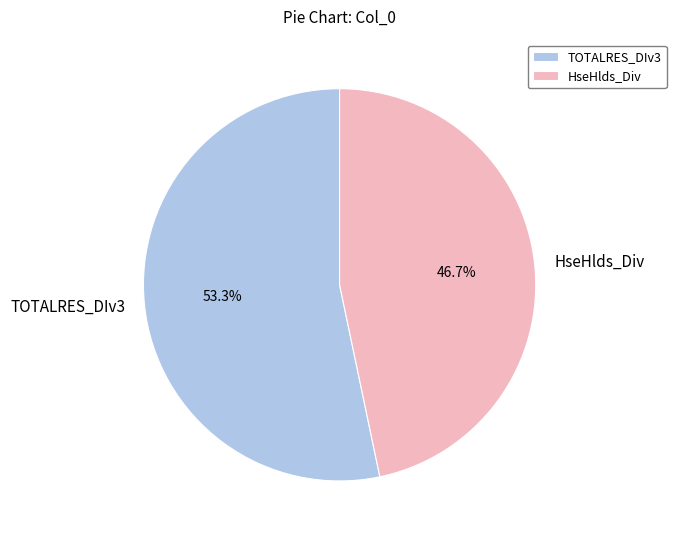

Combined, what portion of the pie is TOTALRES_DIv3 and HseHlds_Div?

100.0%